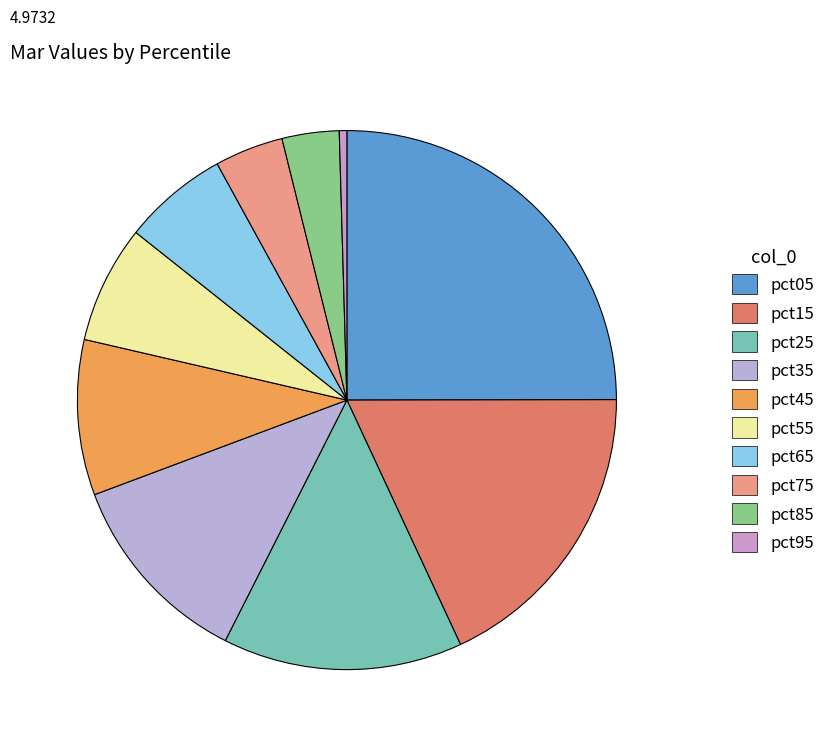

Between pct75 and pct85, which is larger?

pct75